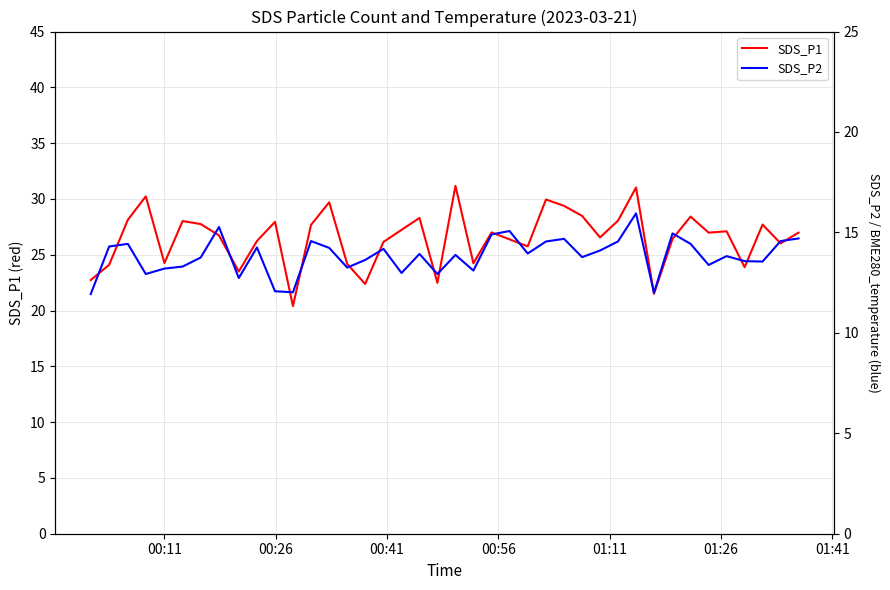

What is the highest value of the SDS_P1 series?

31.2